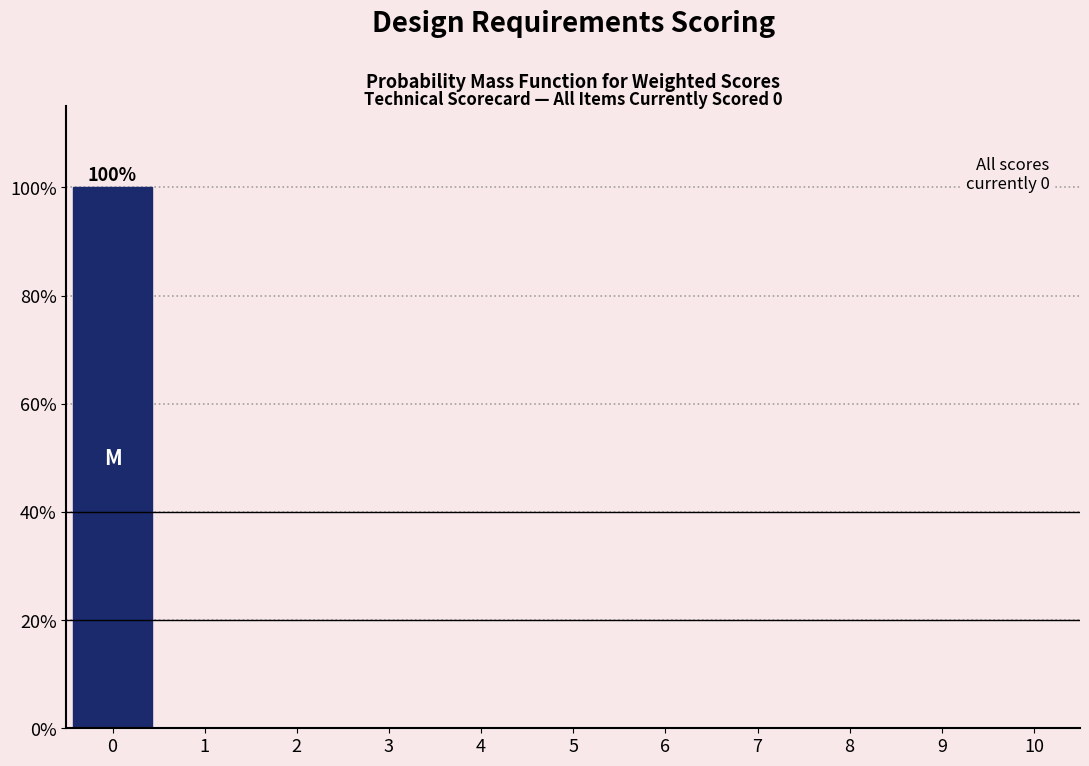

Which range on the x-axis has the tallest bar?

-0.5 to 0.5